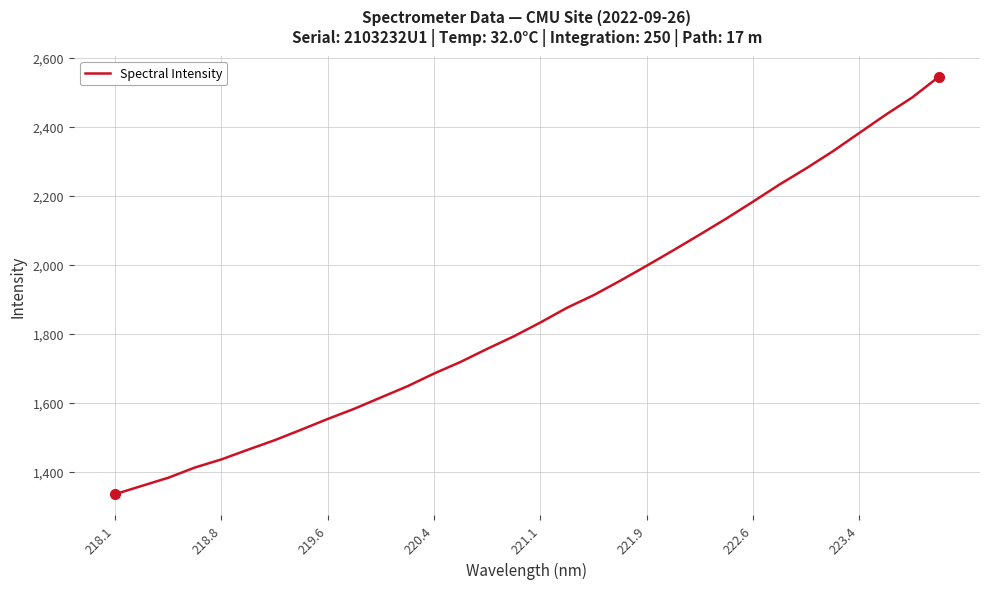

Reading right to left, transcribe all the data shown in this chart.

2544.3	2484.5	2434.3	2381.2	2327.9	2278.6	2232.1	2182.2	2133.4	2087.0	2041.2	1996.6	1953.0	1911.2	1874.7	1832.1	1792.0	1755.7	1717.9	1684.2	1647.3	1614.7	1582.0	1552.4	1521.2	1490.7	1463.3	1435.1	1411.5	1381.9	1358.2	1334.1